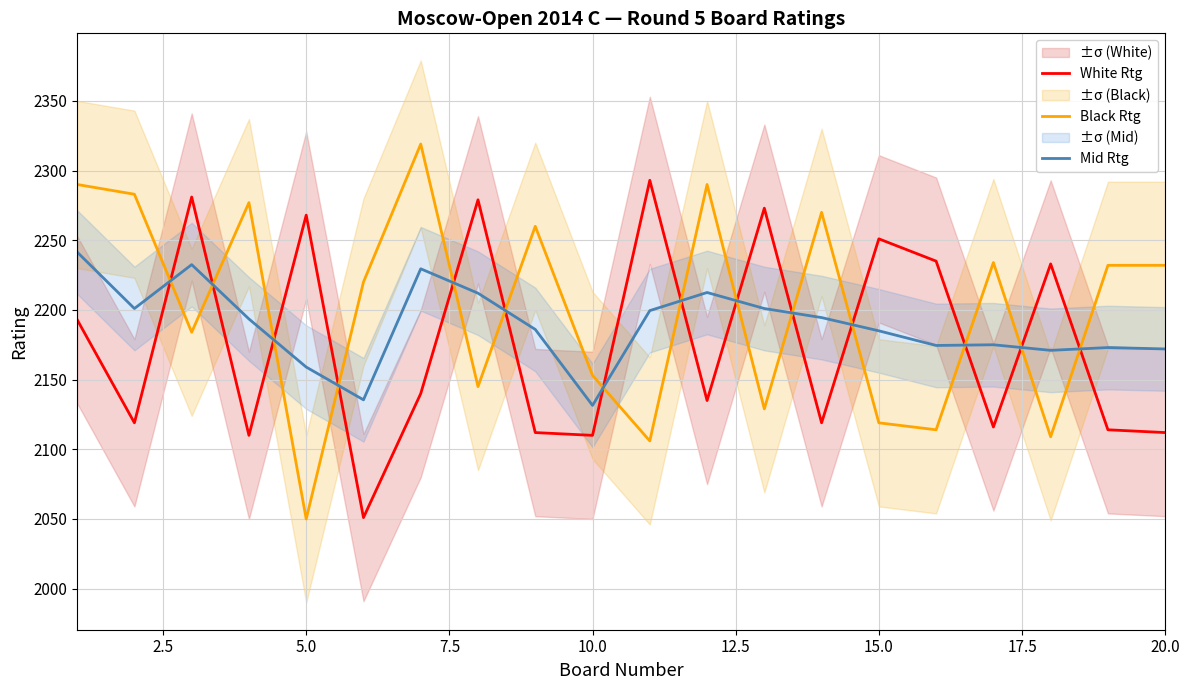

How many intersections are there between White Rtg and Mid Rtg?

14